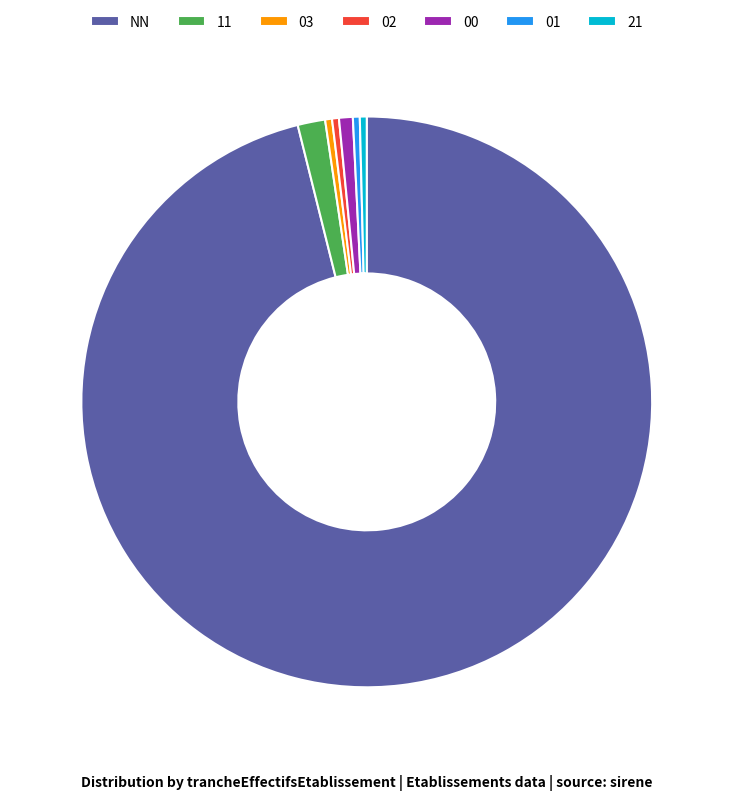

Which category accounts for the majority?

NN